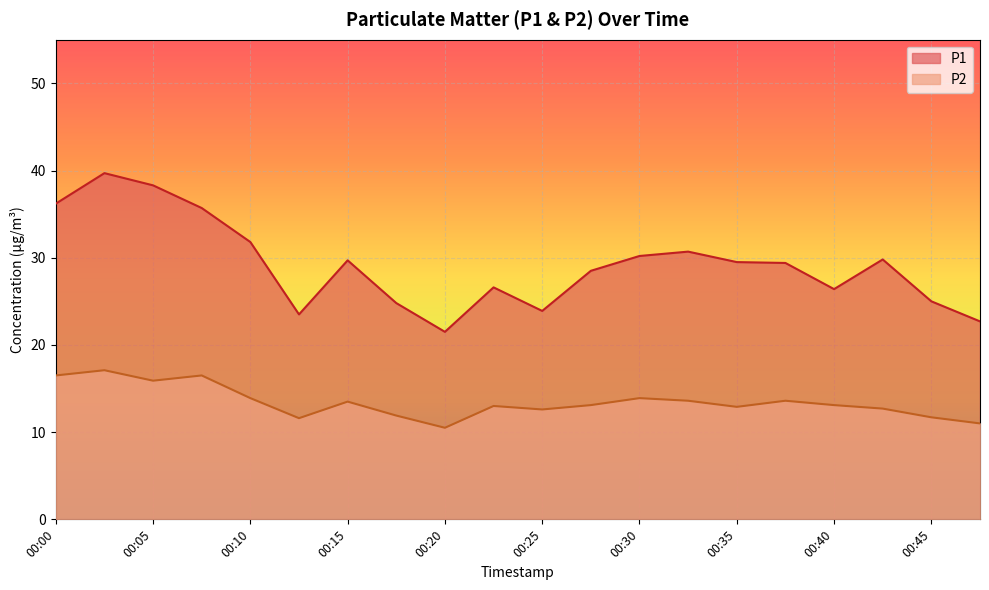

How many lines are shown in the chart?

2